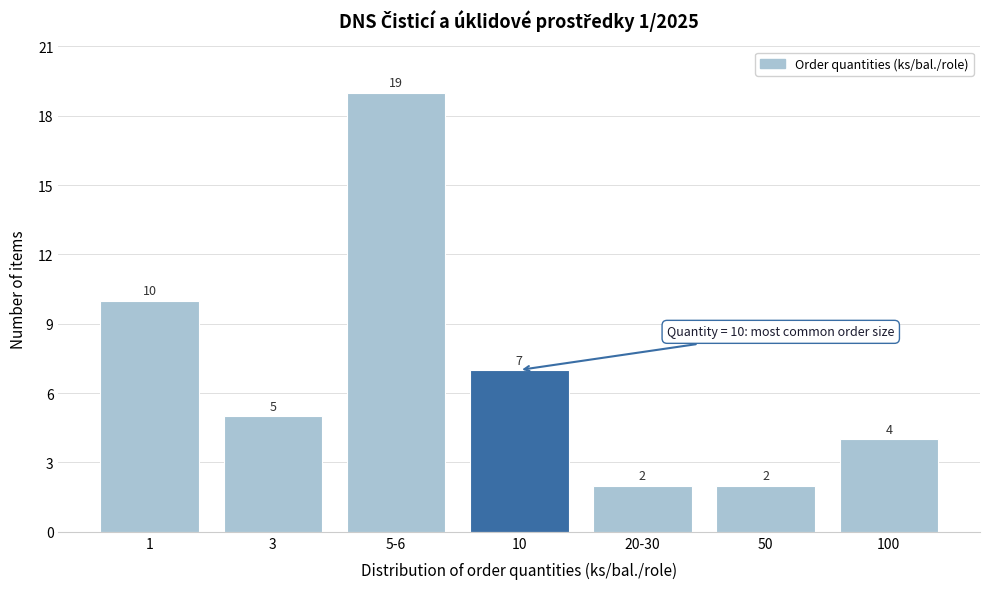

Reading left to right, list all the values displayed in this chart.

1=10	3=5	5-6=19	10=7	20-30=2	50=2	100=4